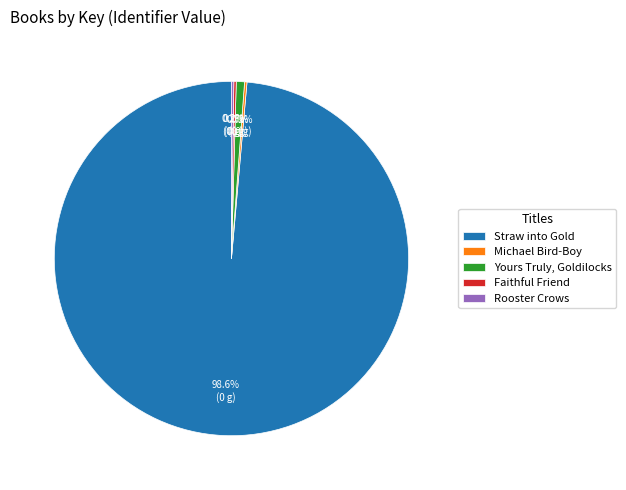

To the nearest percent, what is the average slice percentage?

20%